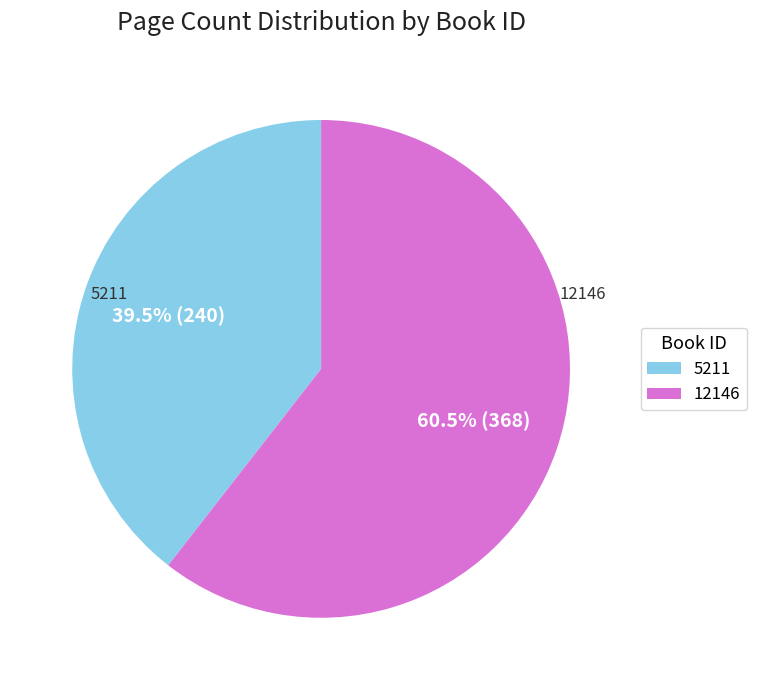

Combined, what portion of the pie is 12146 and 5211?

100.0%